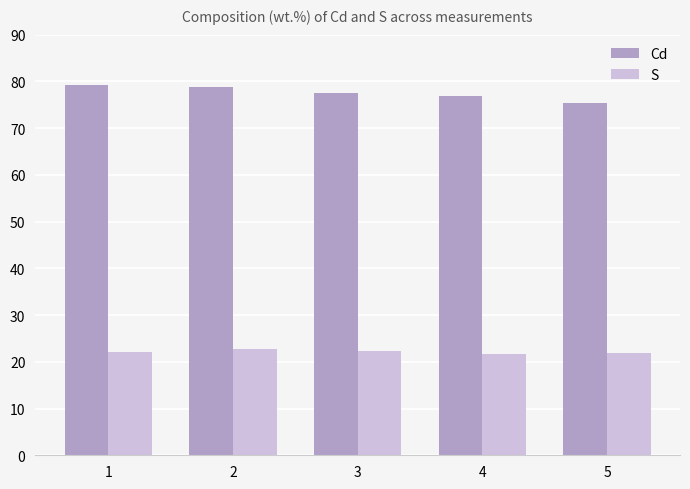

How many bars are there in each group?

2